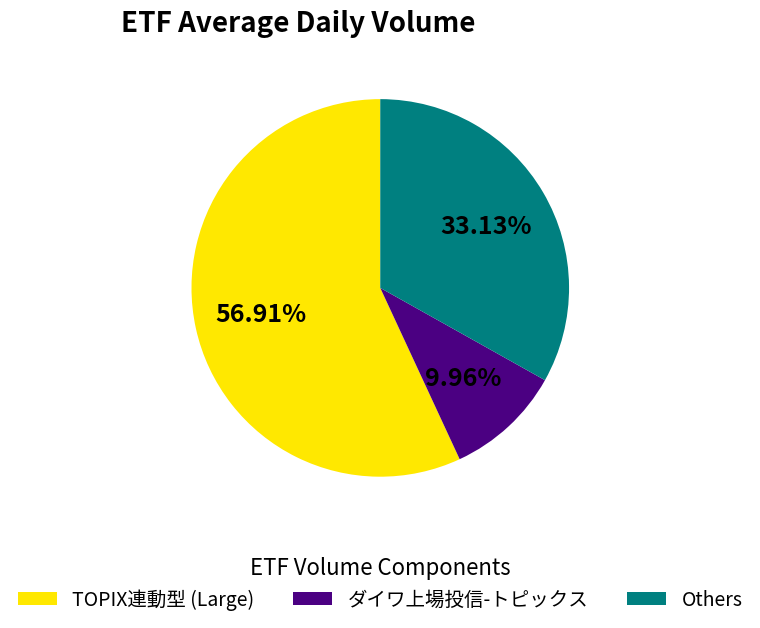

Is there a majority slice in this chart?

Yes